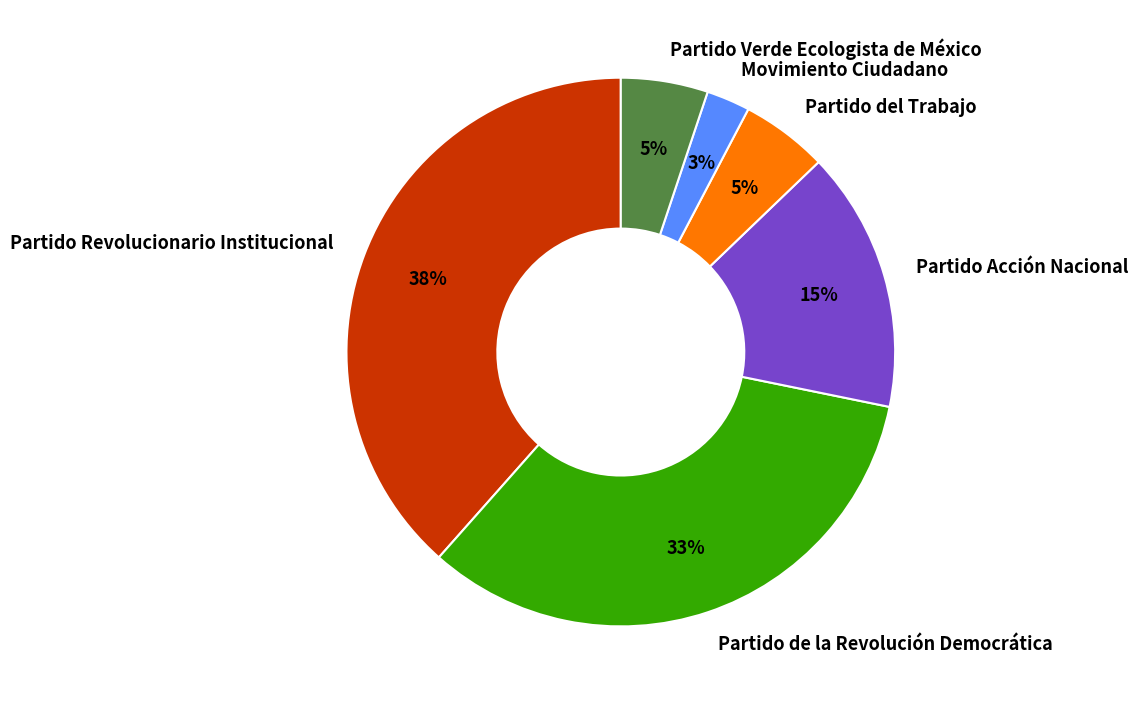

True or false: Partido Verde Ecologista de México accounts for 5% of the total.

True